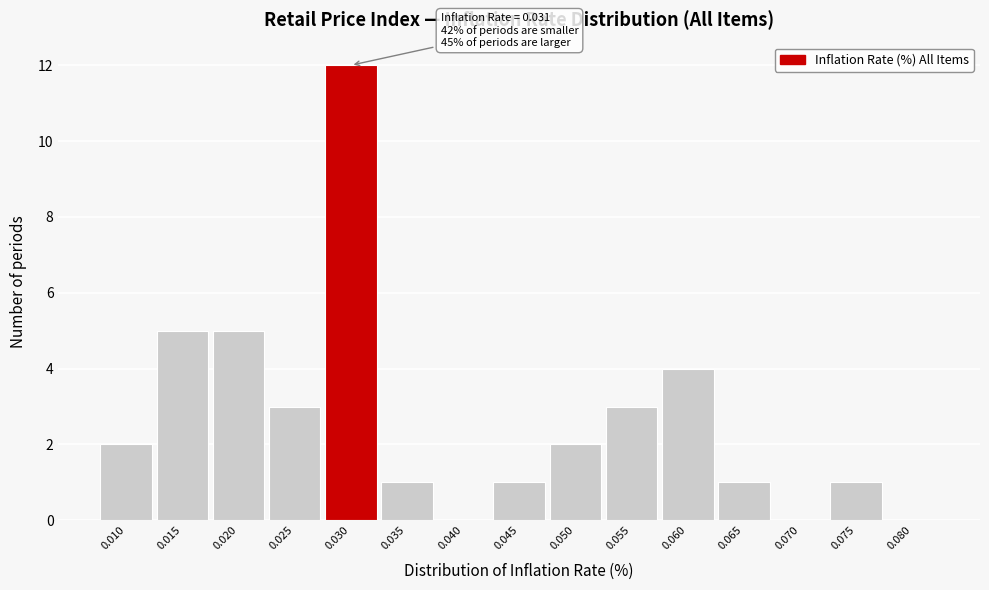

Reading left to right, extract all data points from this chart.

0.010=2	0.015=5	0.020=5	0.025=3	0.030=12	0.035=1	0.040=0	0.045=1	0.050=2	0.055=3	0.060=4	0.065=1	0.070=0	0.075=1	0.080=0